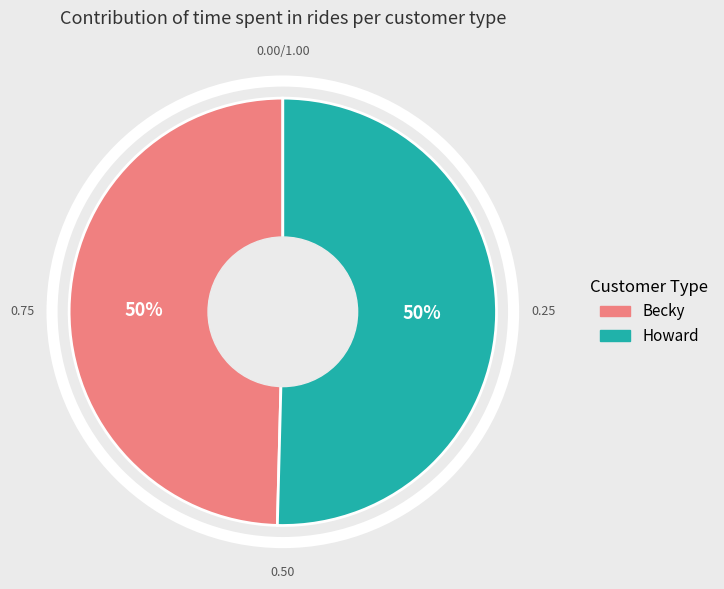

True or false: Howard accounts for 57% of the total.

False